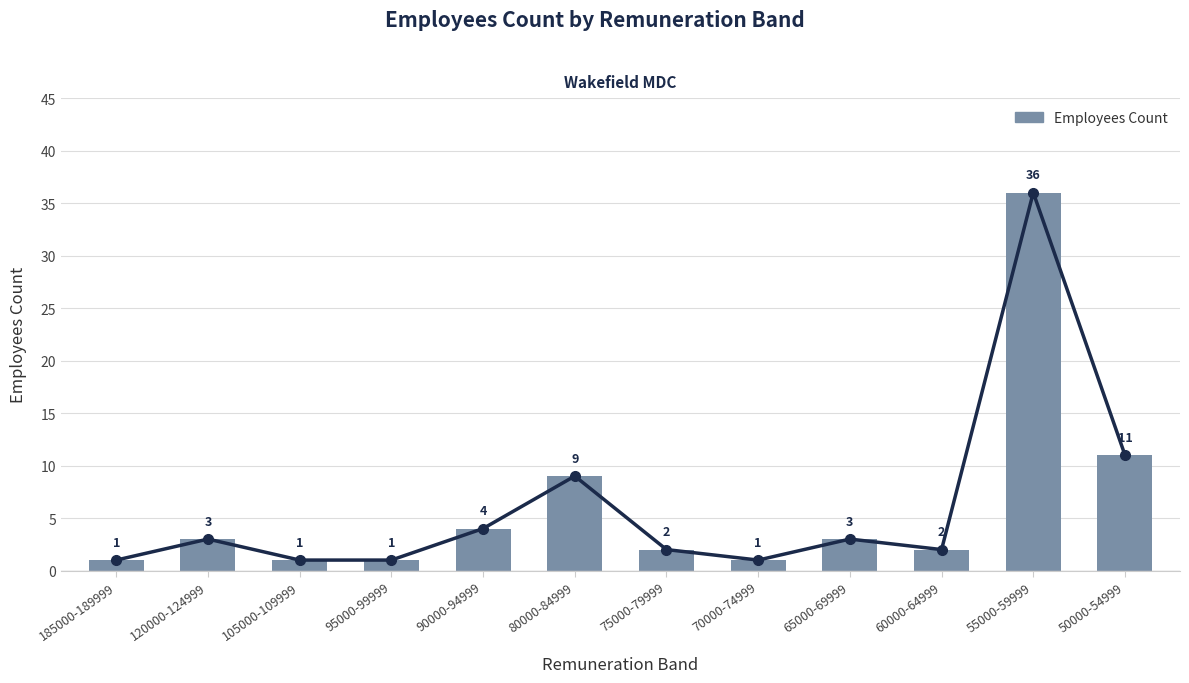

Which has a higher value, 50000-54999 or 70000-74999?

50000-54999